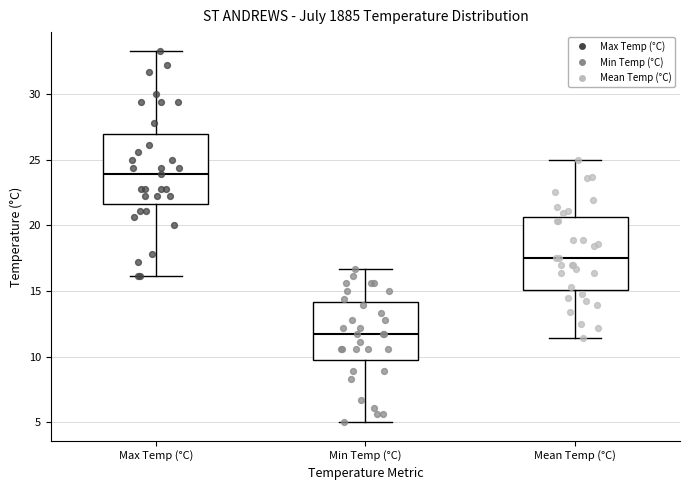

Reading left to right, transcribe this box plot: for each box, give where its median line is, the range the box spans, and where its two whiskers end, as read against the y-axis. The values are not printed on the chart, so give them approximately, as read against the axis.

Max Temp (°C): median 24.0, box 21.5 to 27.0, whiskers 16.0 to 33.5
Min Temp (°C): median 11.5, box 10.0 to 14.0, whiskers 5.0 to 16.5
Mean Temp (°C): median 17.5, box 15.0 to 20.5, whiskers 11.5 to 25.0